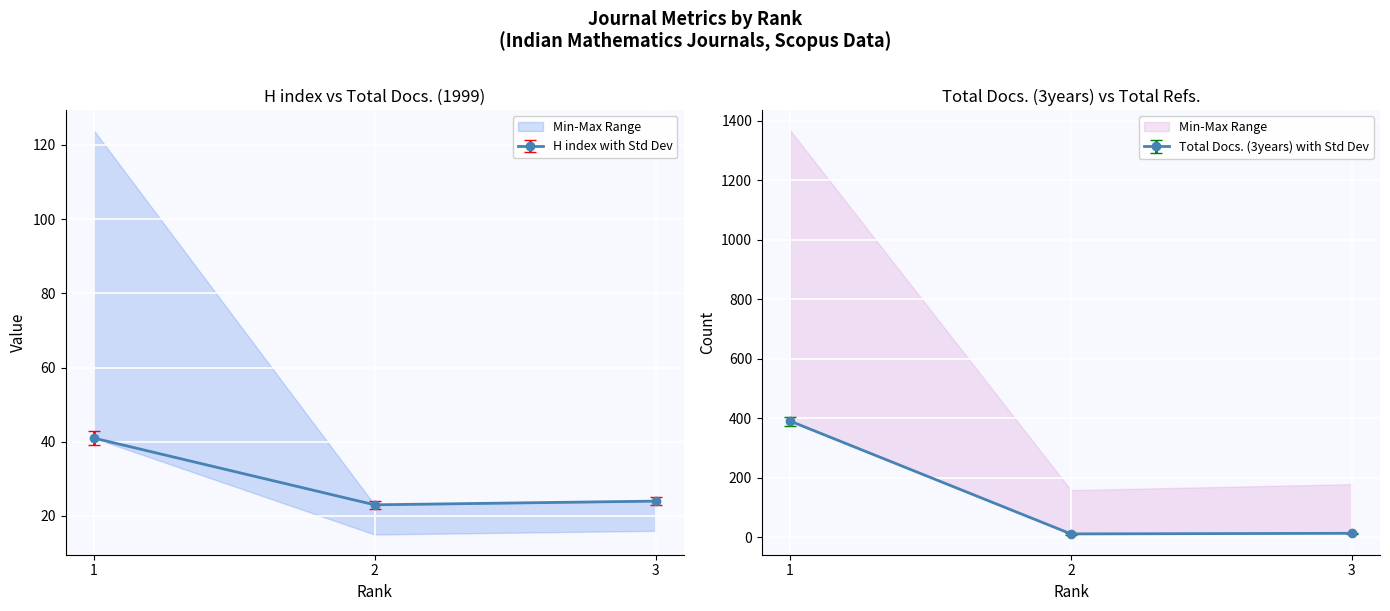

True or false: Total Refs. has a value of 21 at 2.

False